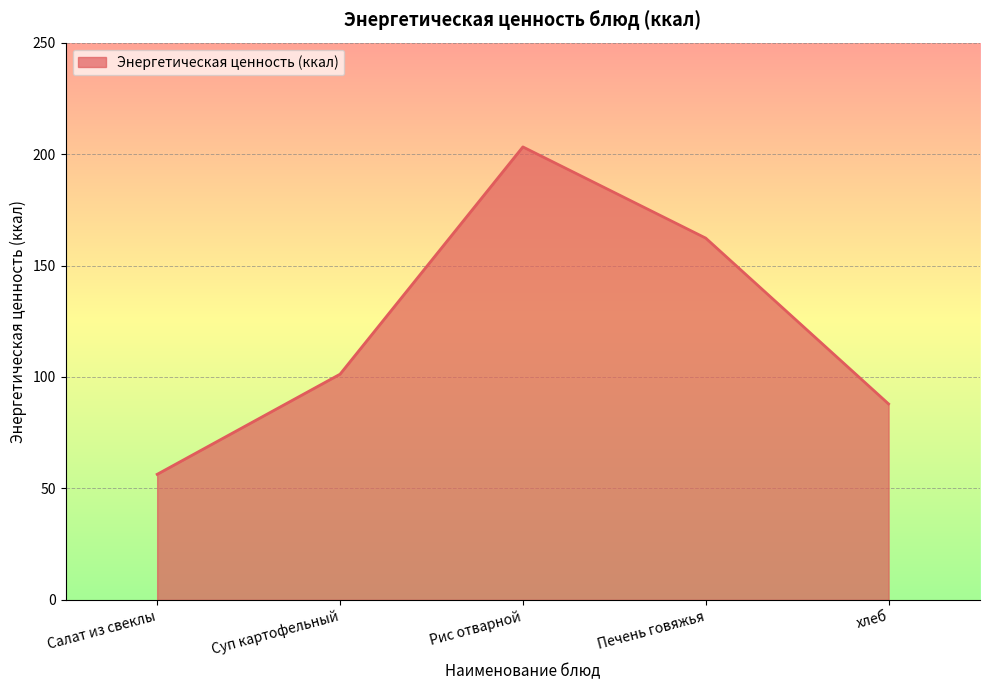

Rank the categories by value from lowest to highest.

Салат из свеклы, хлеб, Суп картофельный, Печень говяжья, Рис отварной